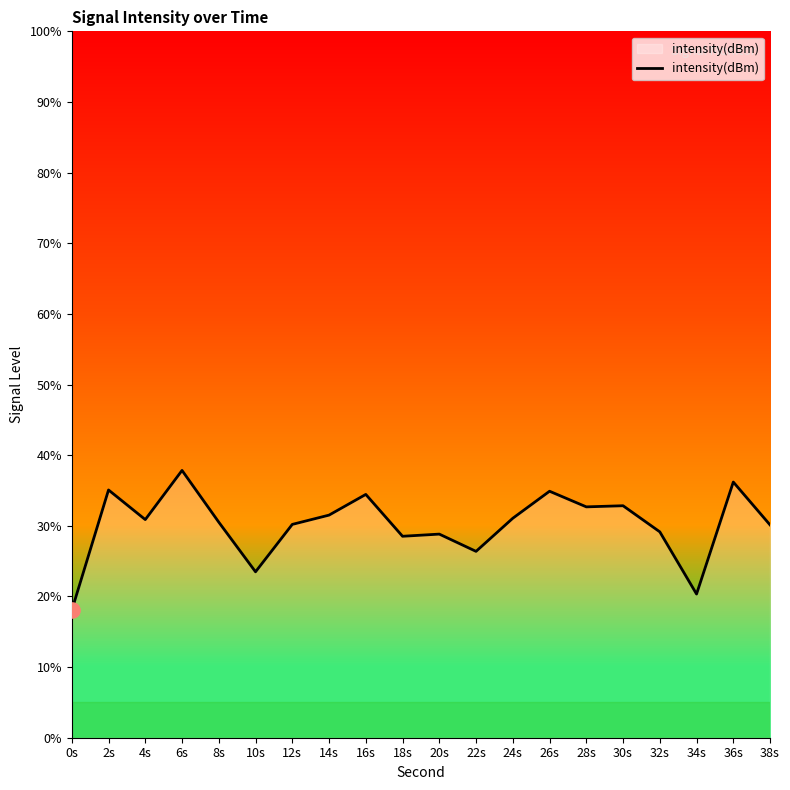

What is the ratio of the value at 38s to the value at 14s?

1.0